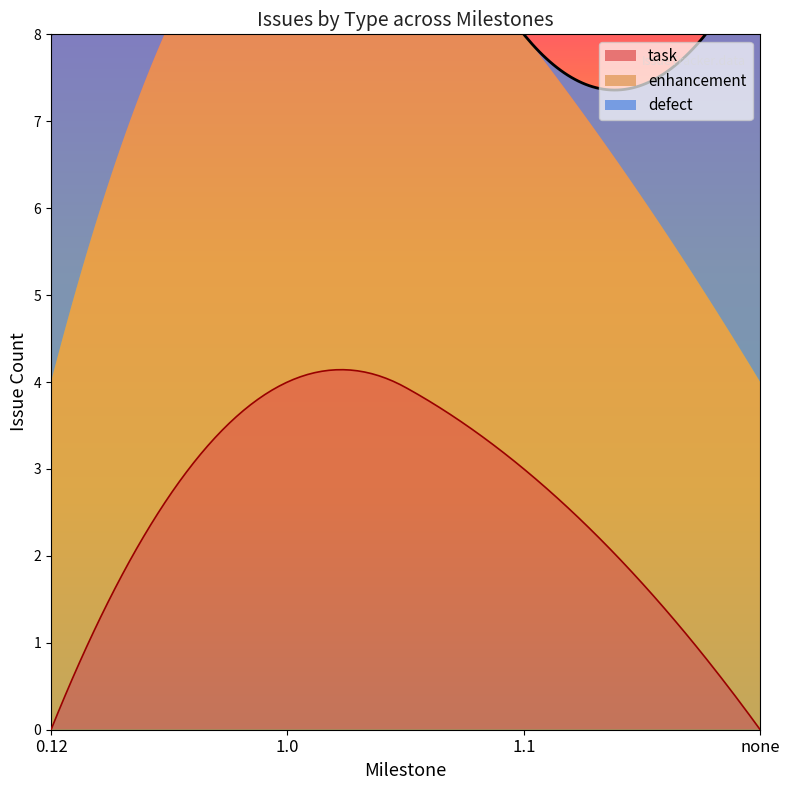

At which label does defect first exceed 2?

0.12